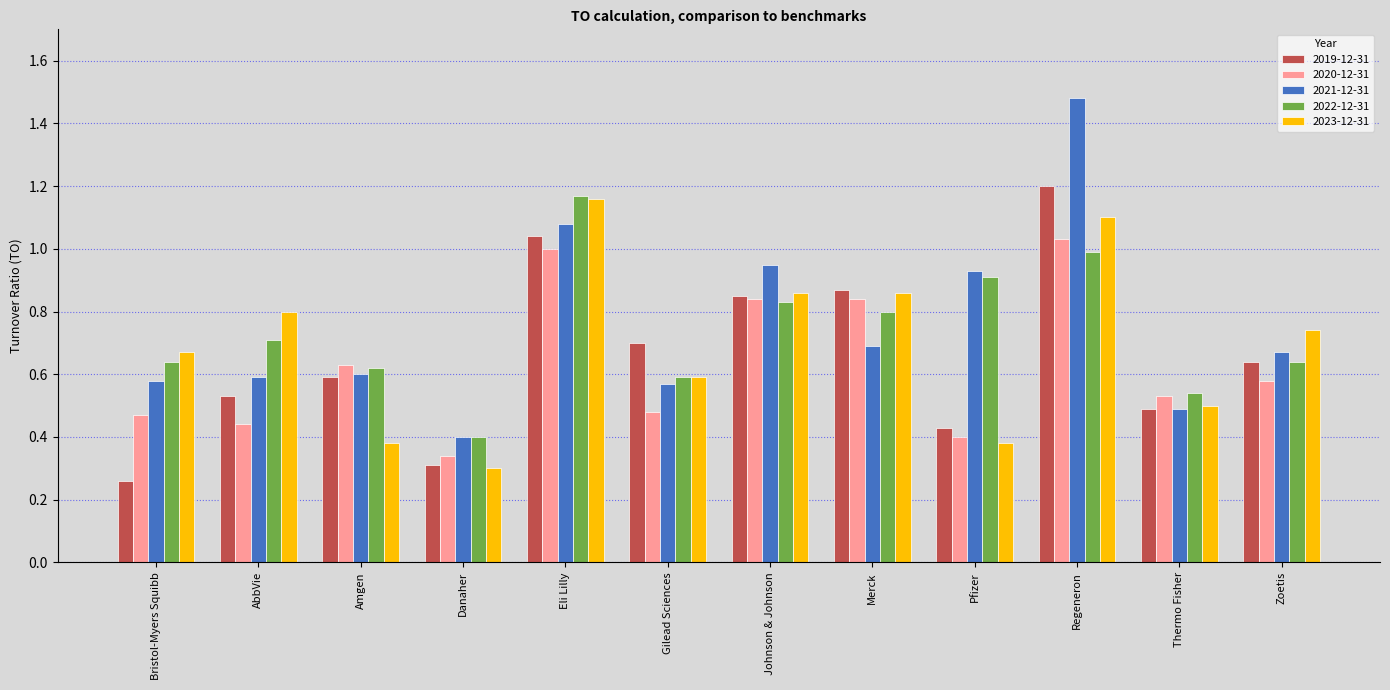

Which series changed the most between Regeneron and Thermo Fisher?

2021-12-31